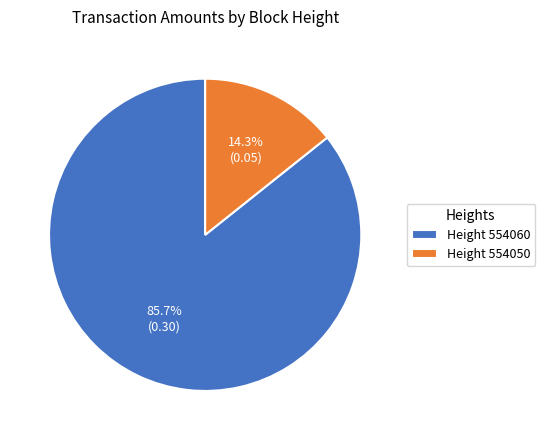

Which slice is the largest?

Height 554060